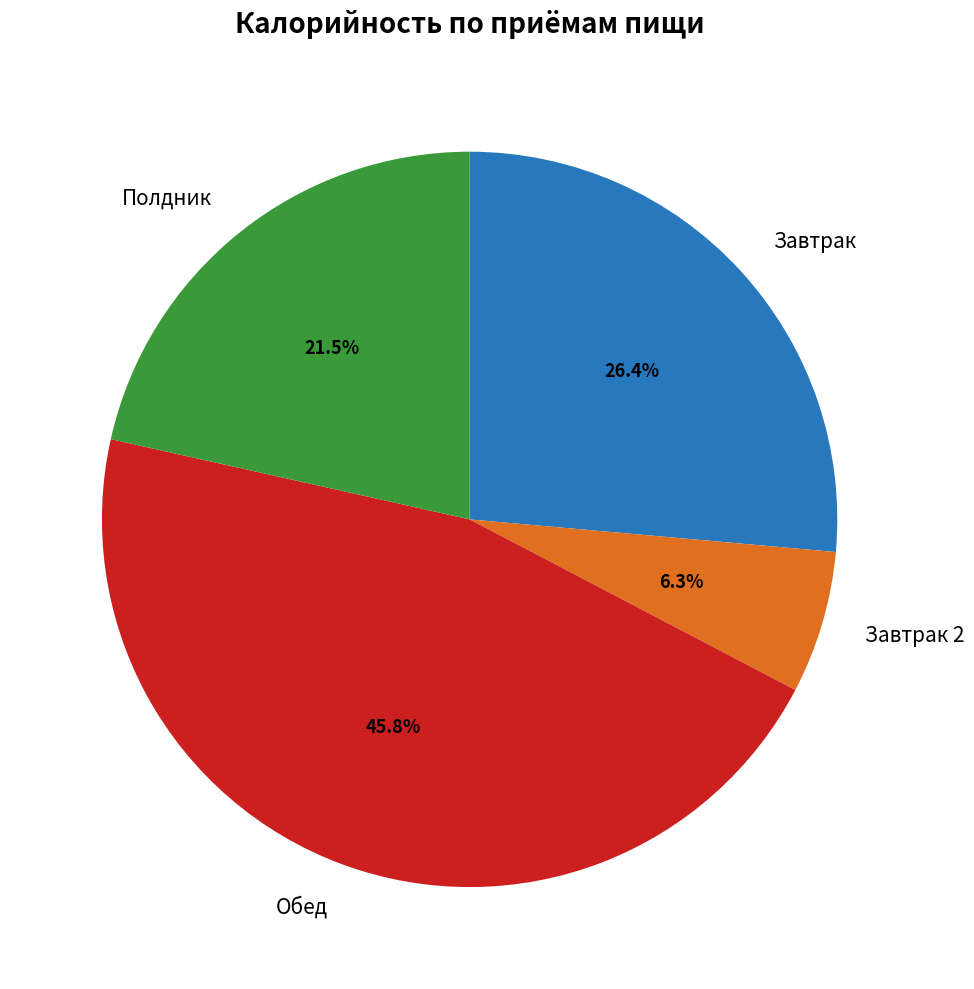

Is Завтрак the majority of the pie?

No